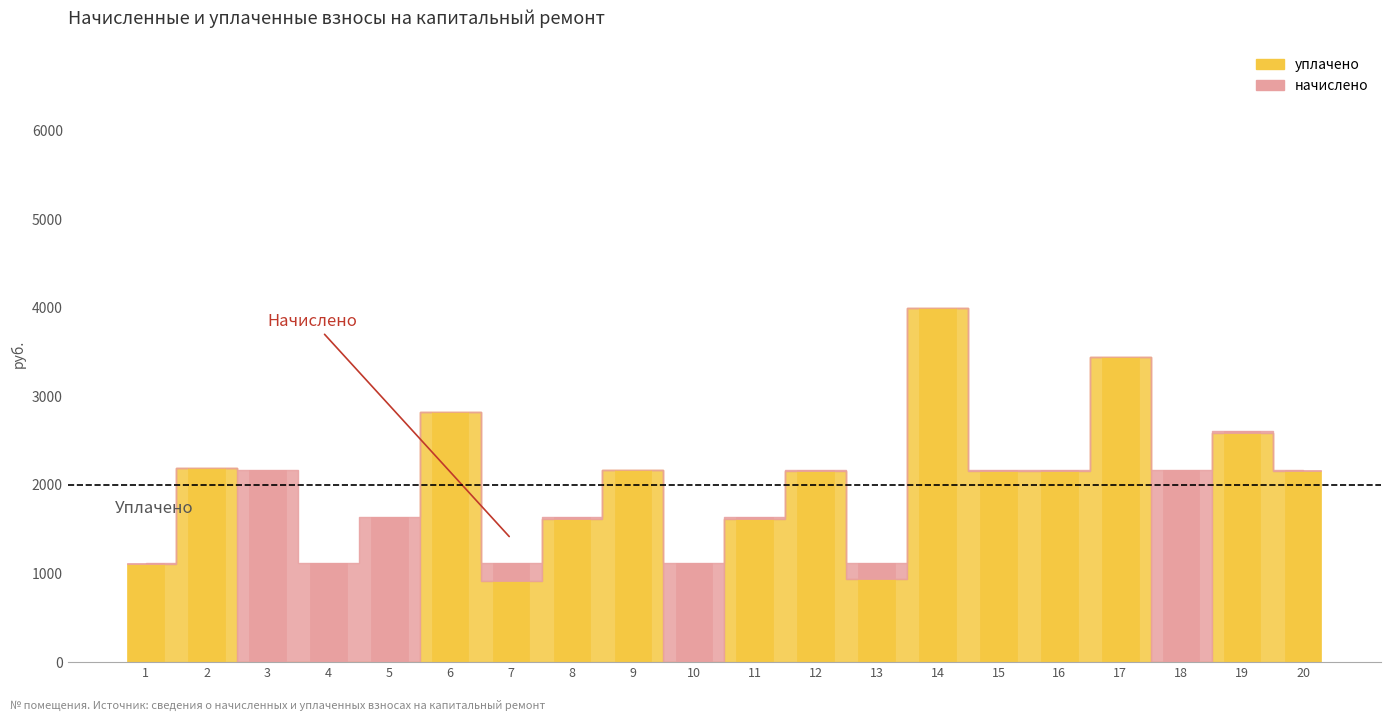

Rank the categories by value from highest to lowest.

14, 17, 6, 19, 2, 9, 12, 15, 16, 20, 8, 11, 1, 13, 7, 3, 4, 5, 10, 18